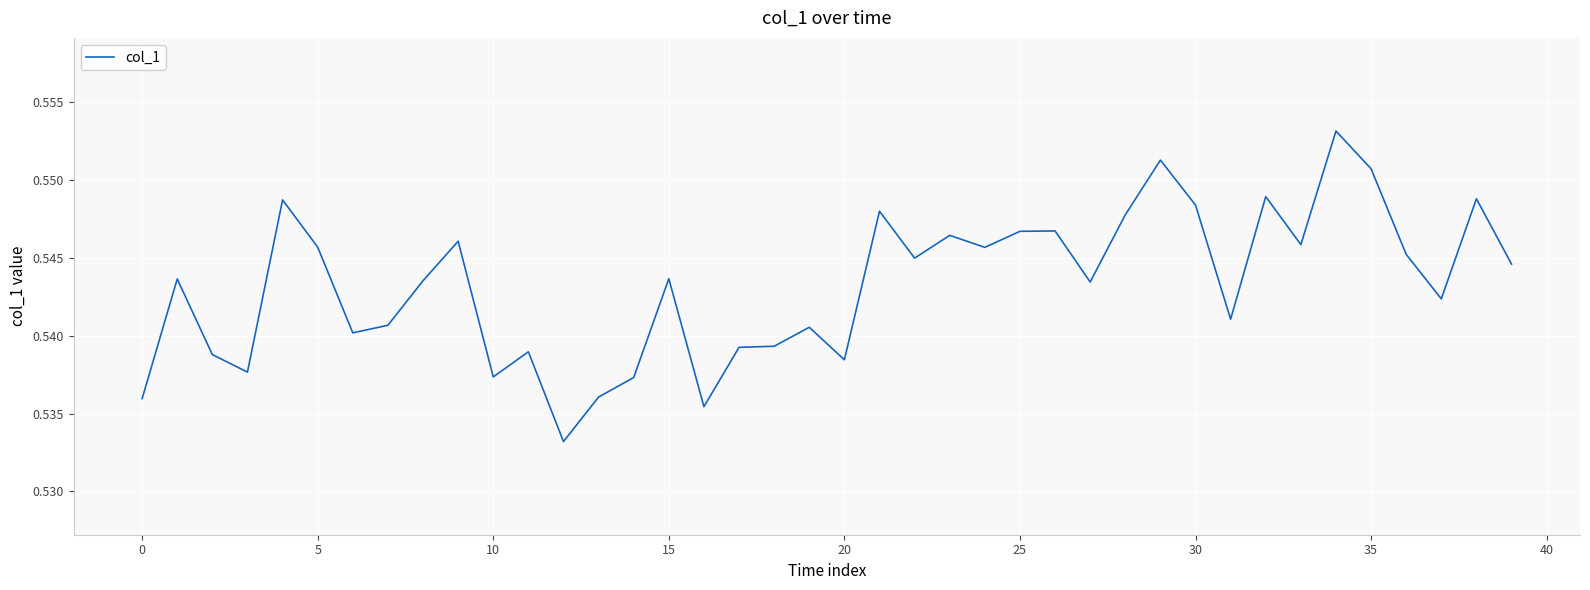

Does the chart display data point markers on the line(s)?

No